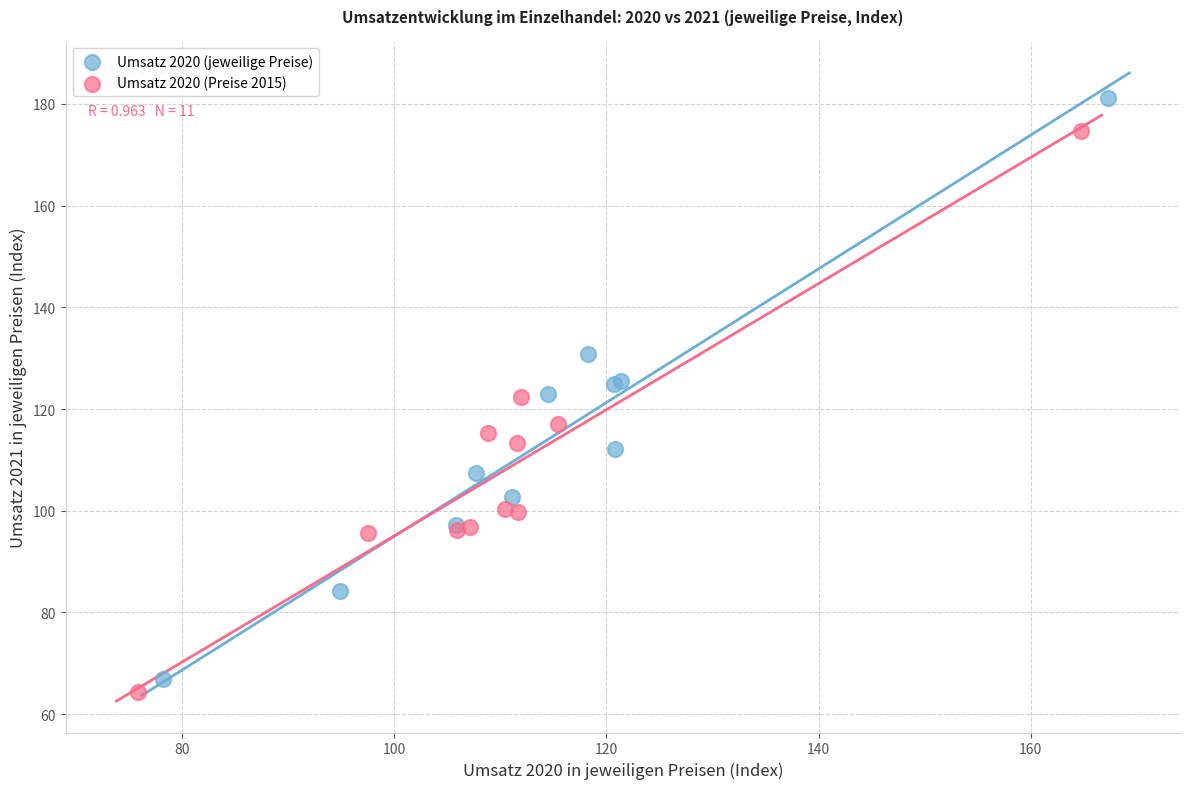

Which series contains the lowest Y value?

Umsatz 2020 (Preise 2015)